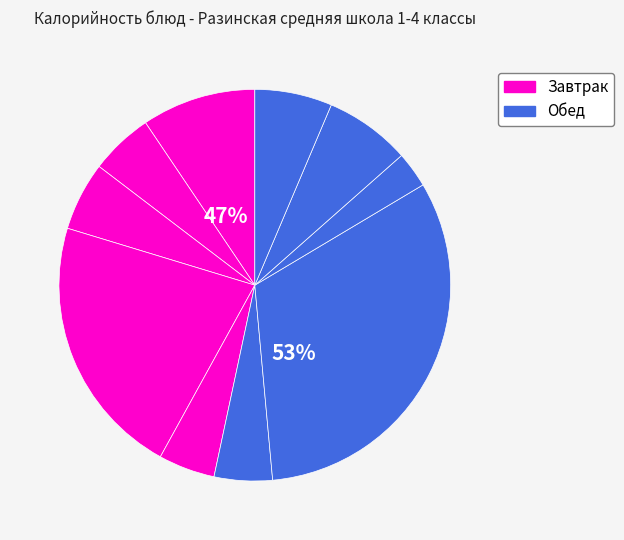

Does Хлеб пшеничный (обед) represent more than half of the total?

No